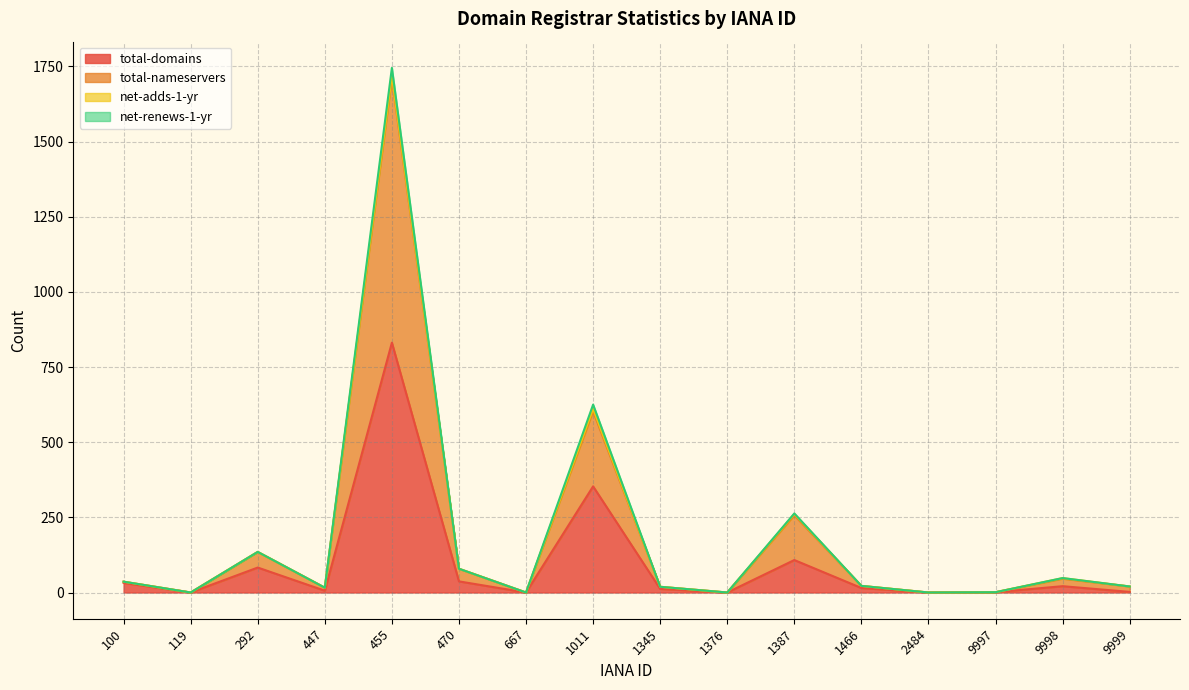

What is the average value of the total-domains series?

94